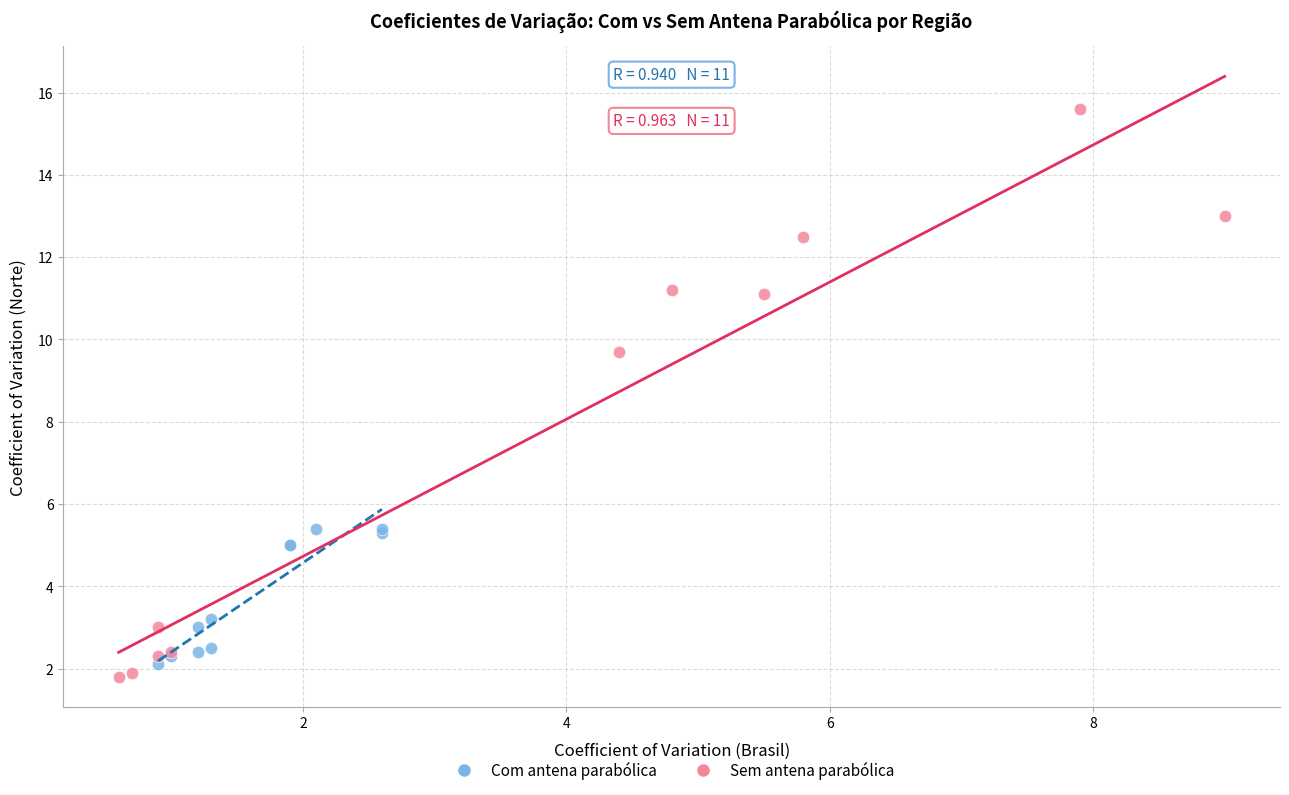

Which series contains the highest Y value?

Sem antena parabólica